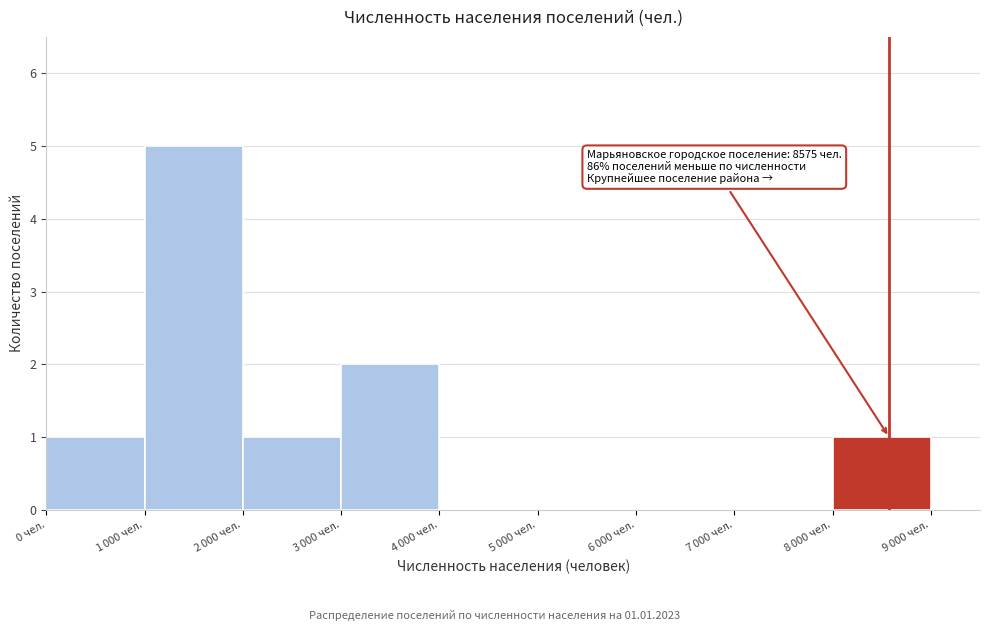

What is the sum of all values?

10